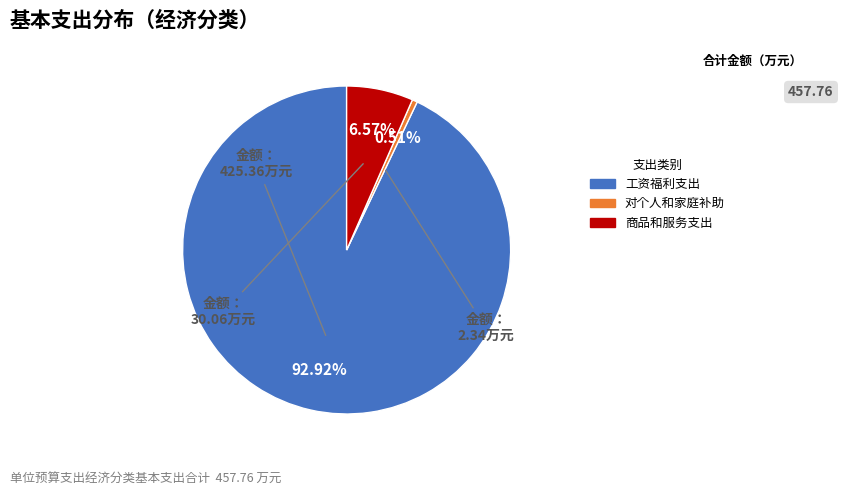

What is the smallest slice in the pie chart?

对个人和家庭补助